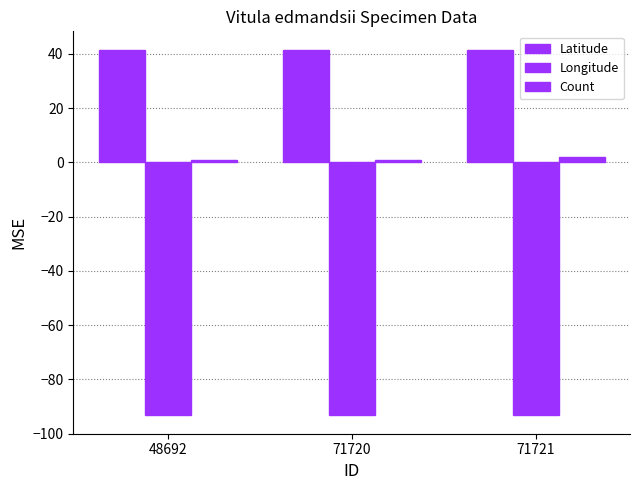

What is the average value of the Latitude series?

41.6